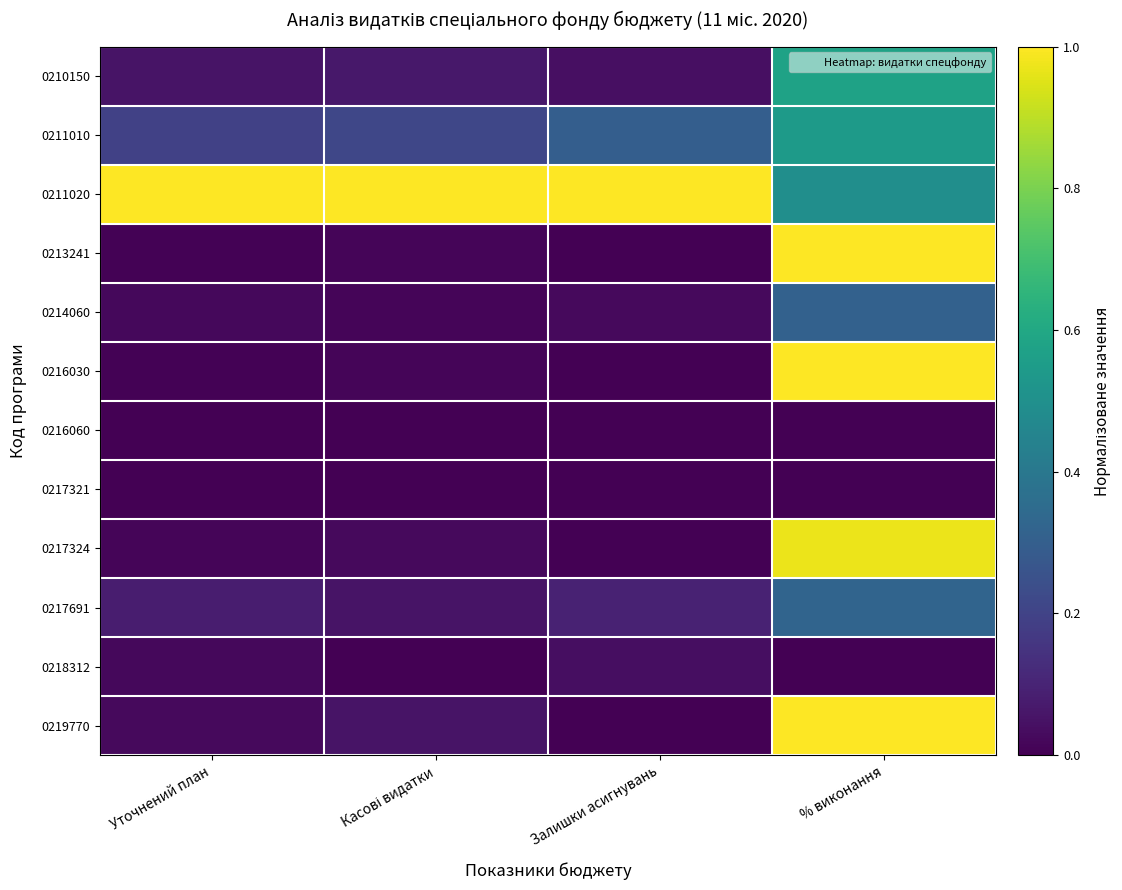

Which category has the highest value across all series?

Уточнений план